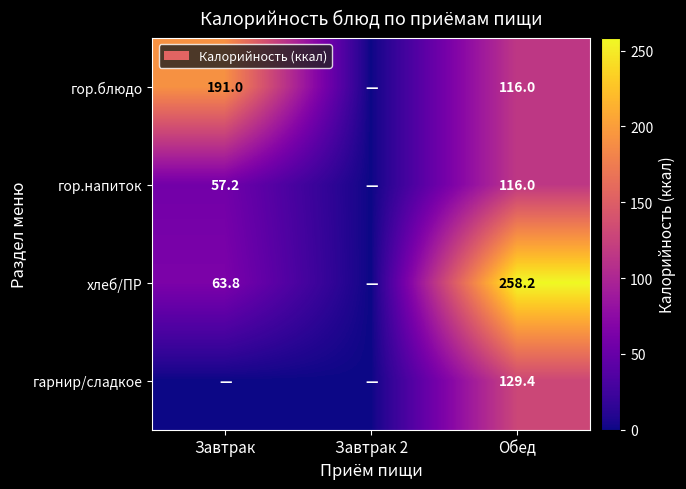

Is it true that гор.напиток equals 28.1 at Обед?

False